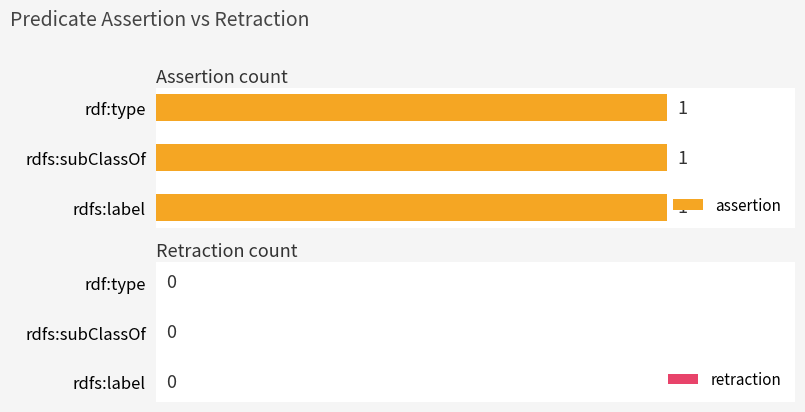

Which series has the largest total across all categories?

assertion